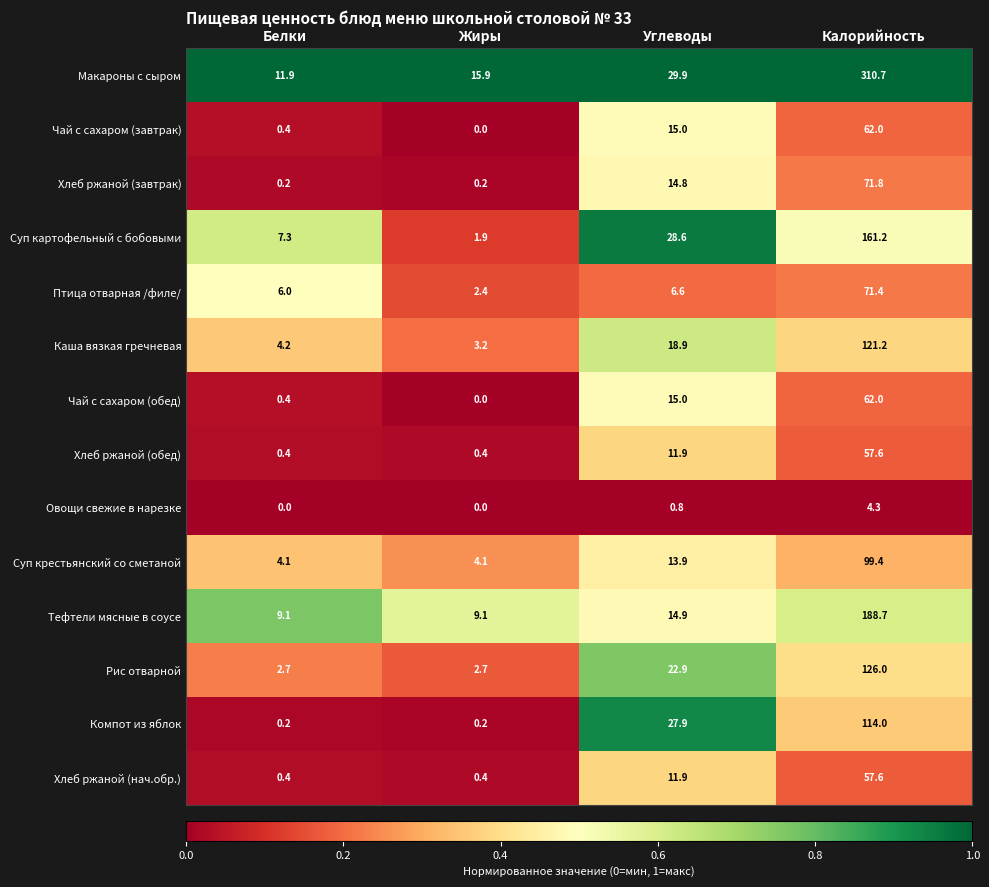

The Овощи свежие в нарезке series shows 1.2 at Калорийность. True or false?

False